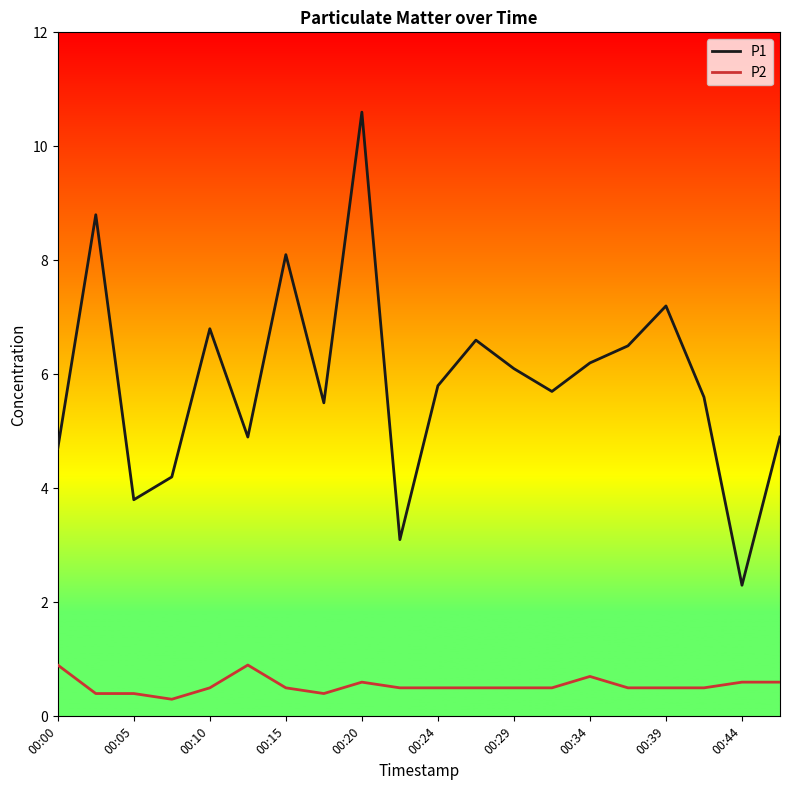

Which series has the widest spread of values?

P1